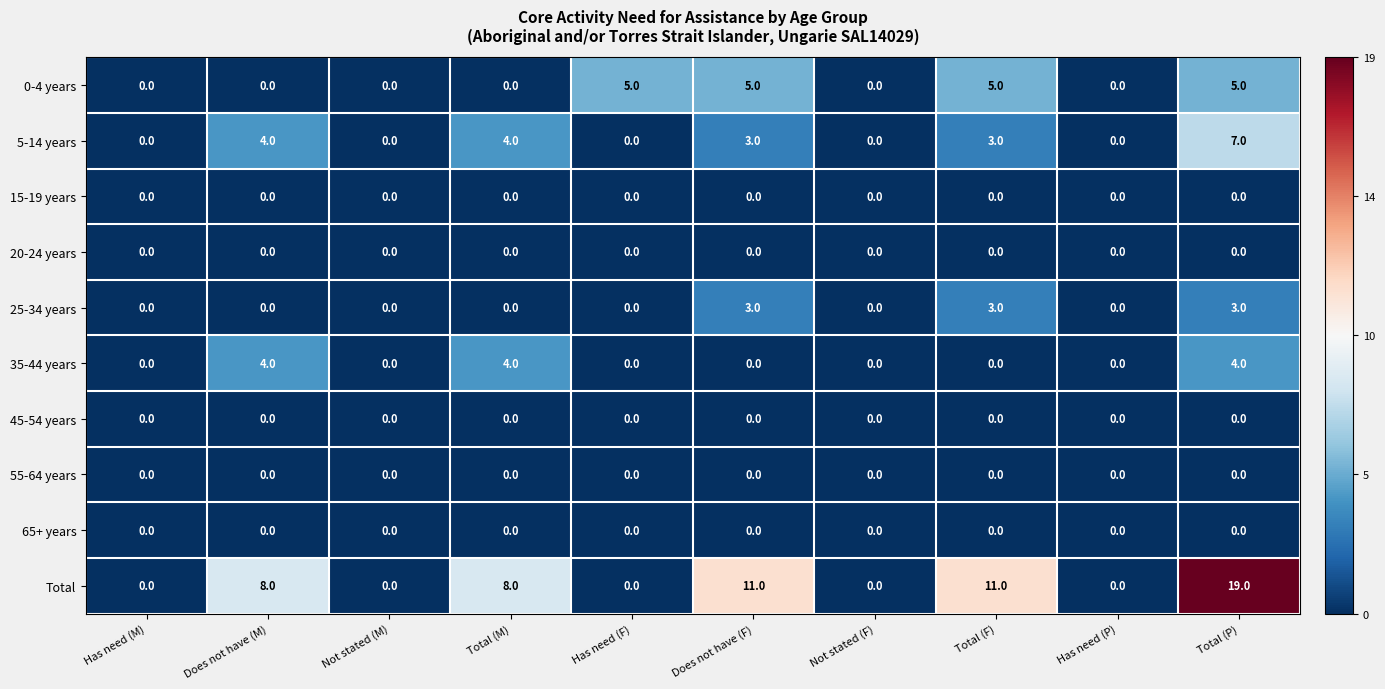

Which series has the largest total across all categories?

Total